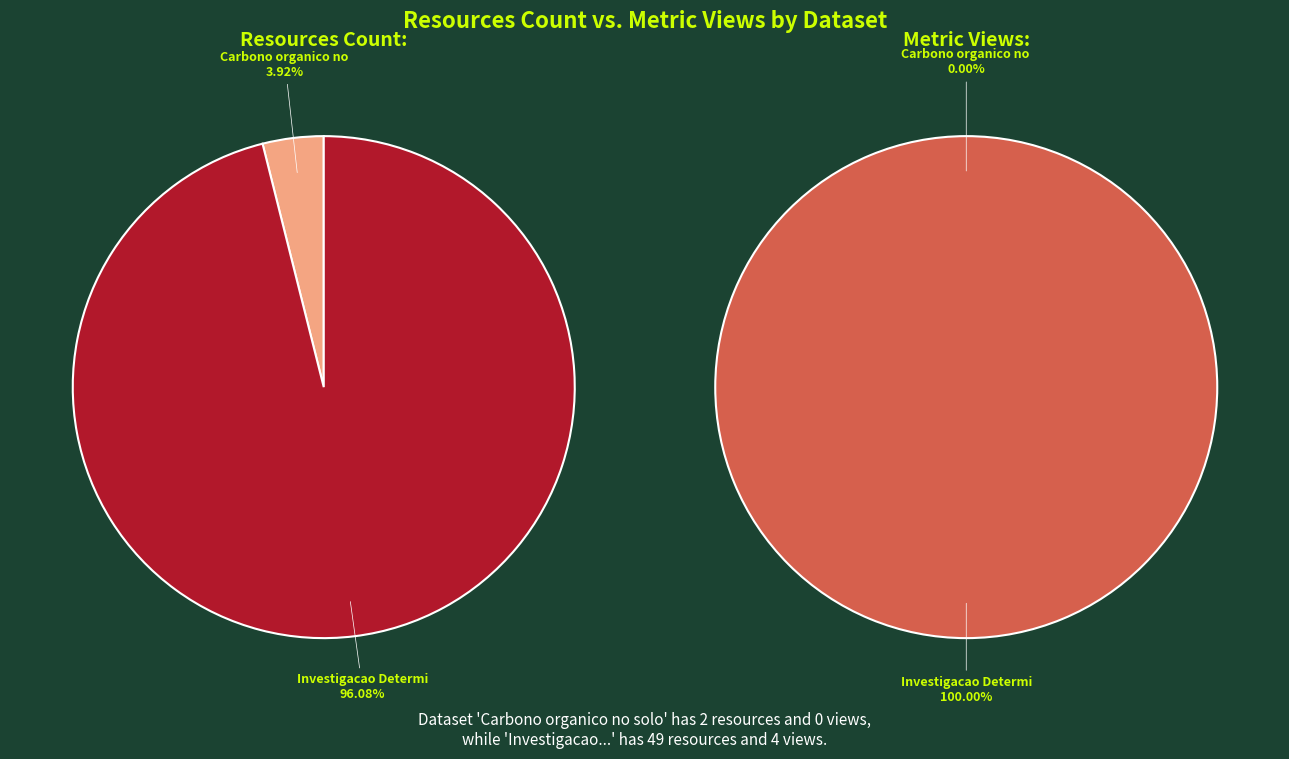

How many slices are in this pie chart?

2